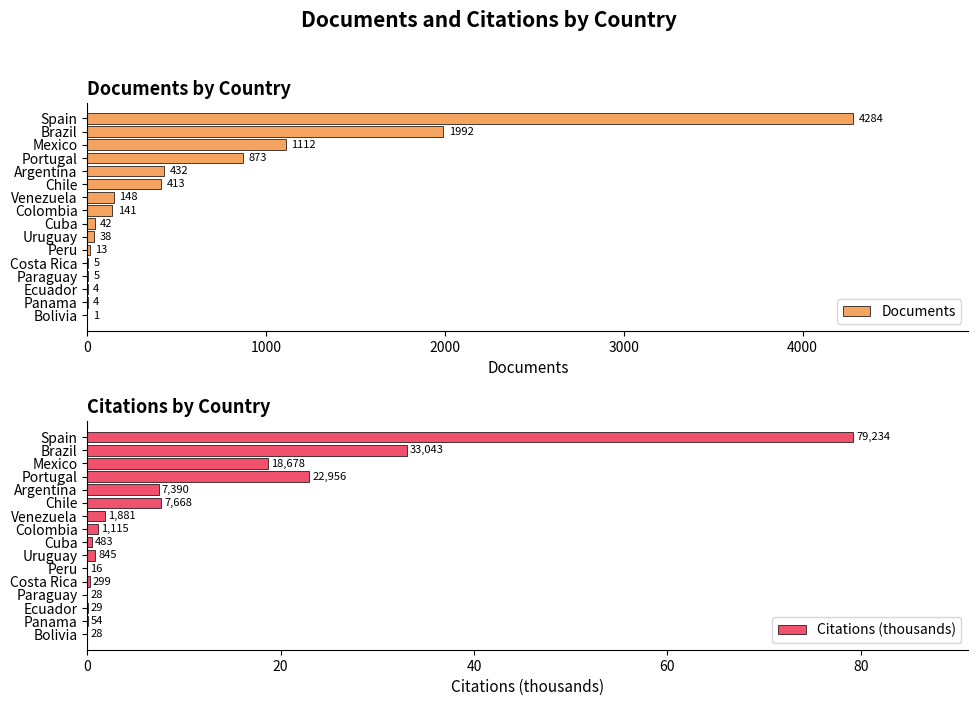

What value does the Documents series have at Chile, to the nearest 50?

400